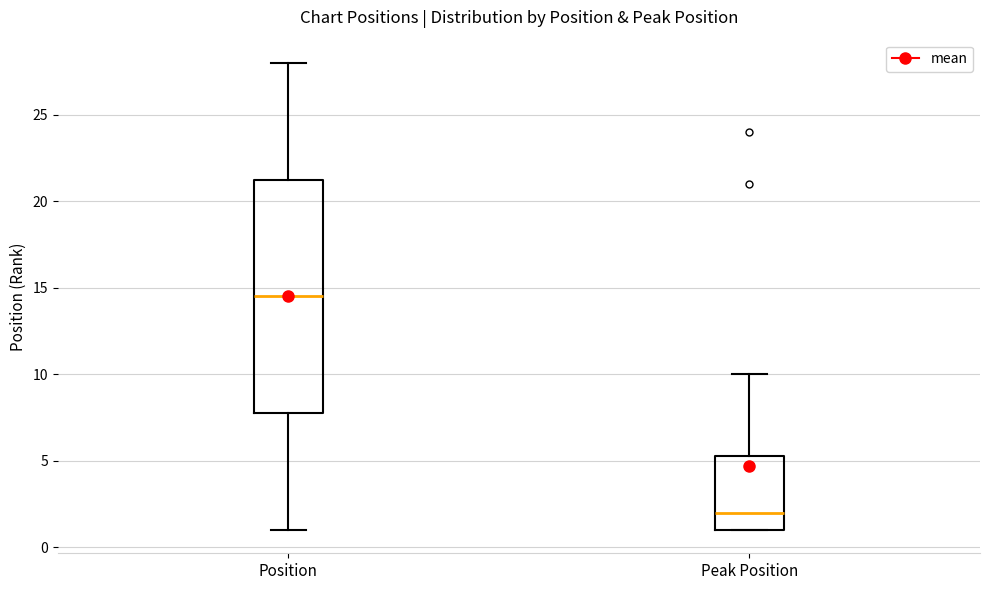

Where is the lower edge of the box for Peak Position on the y-axis? The values are not printed on the chart, so give them approximately, as read against the axis.

1.0